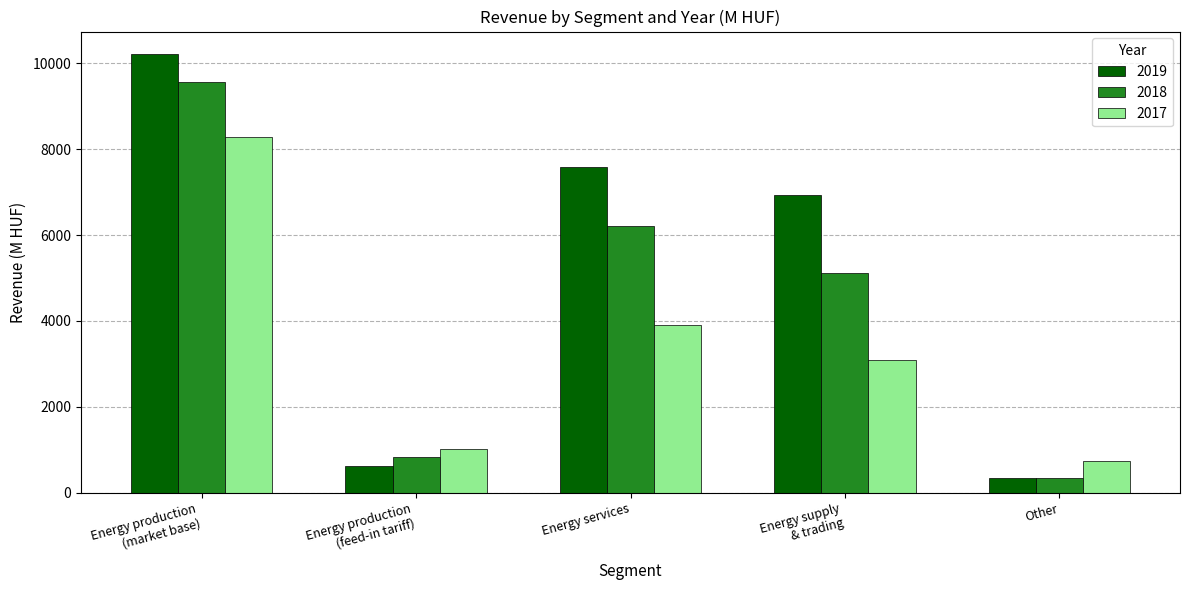

What is the label of the 4th bar from the left?

Energy supply
& trading